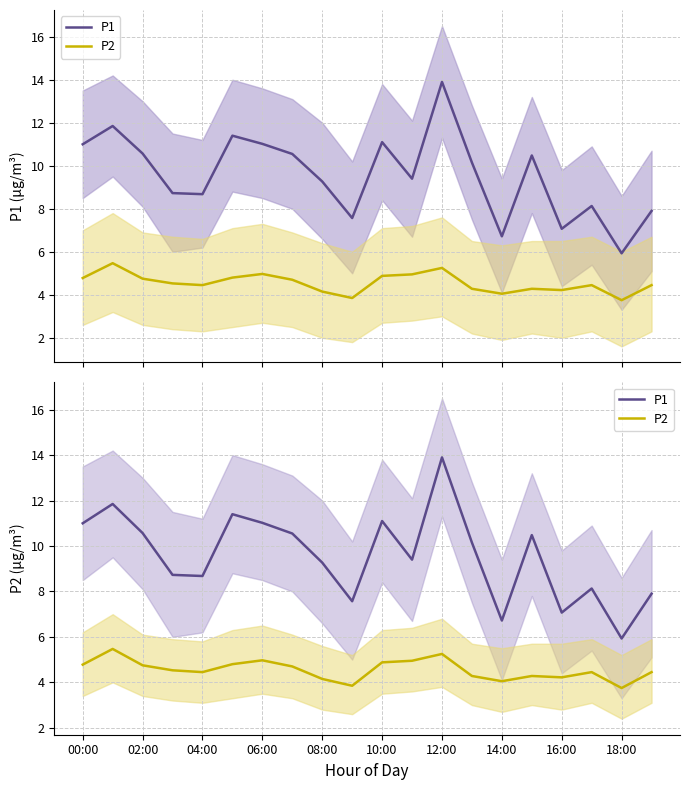

How many data points in P2 are above 4?

18